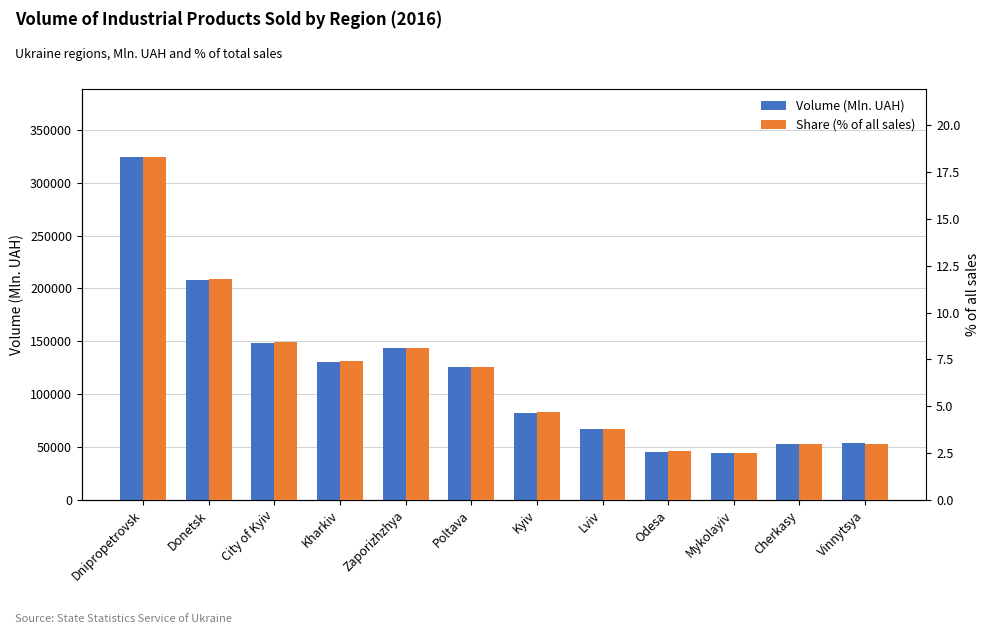

At which label does Share (% of all sales) first exceed 7?

Dnipropetrovsk